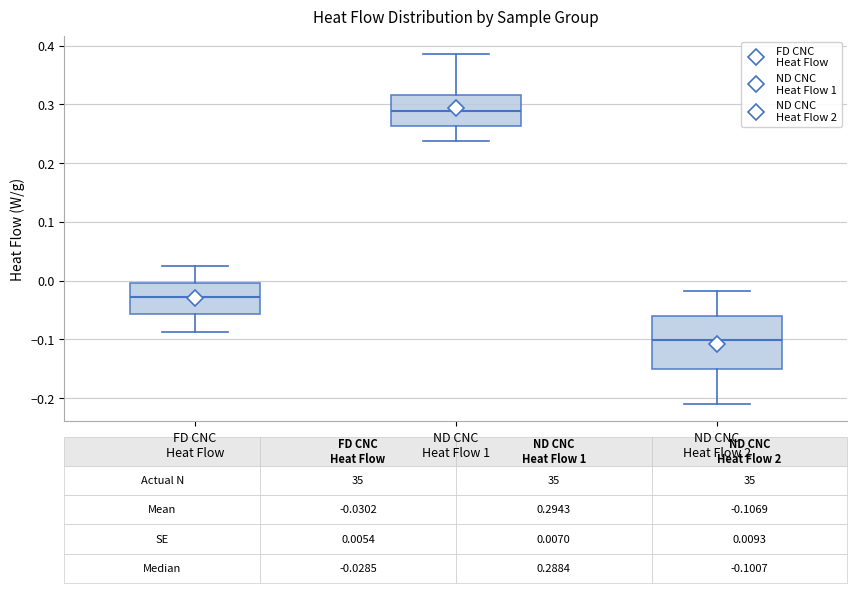

Which box is the tallest, from its lower edge to its upper edge?

ND CNC Heat Flow 2